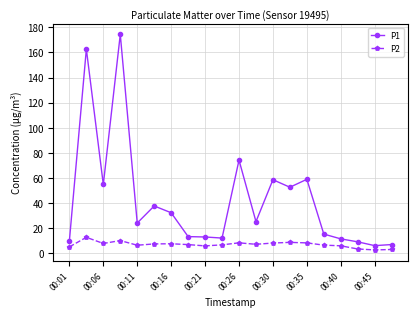

Count the number of data series in this chart.

2